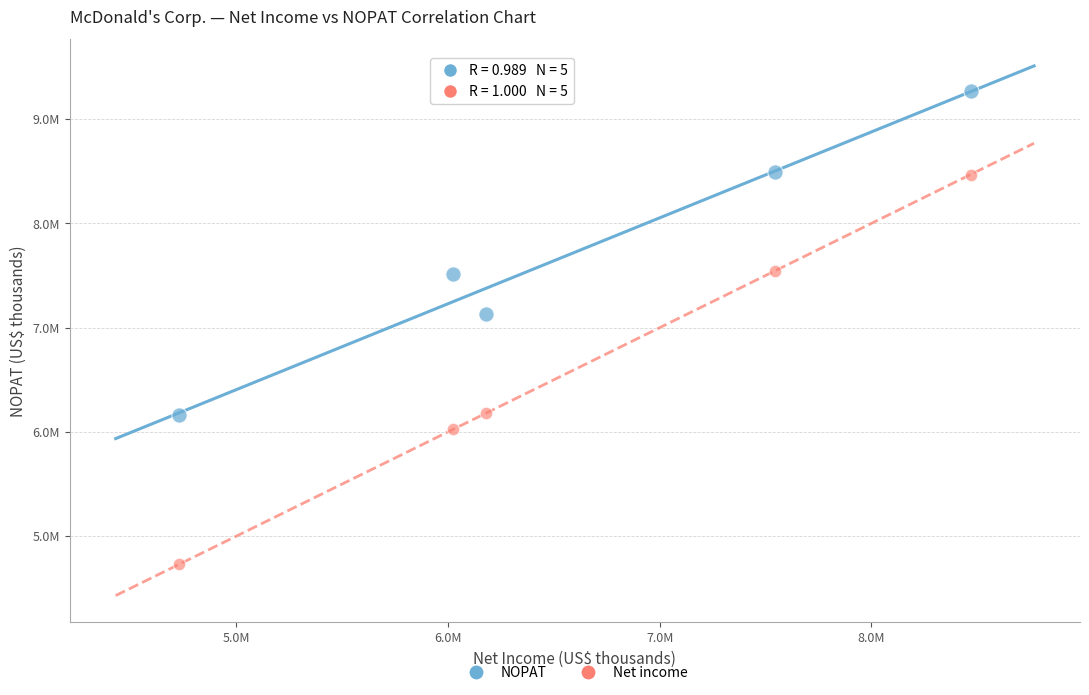

Which series has the widest spread of Y values?

Net income